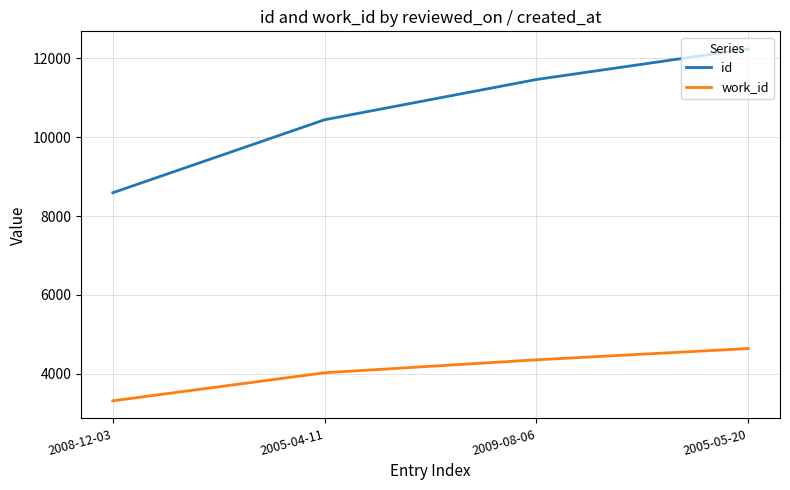

Is the value of id at 2008-12-03 greater than the value of work_id at 2009-08-06?

Yes